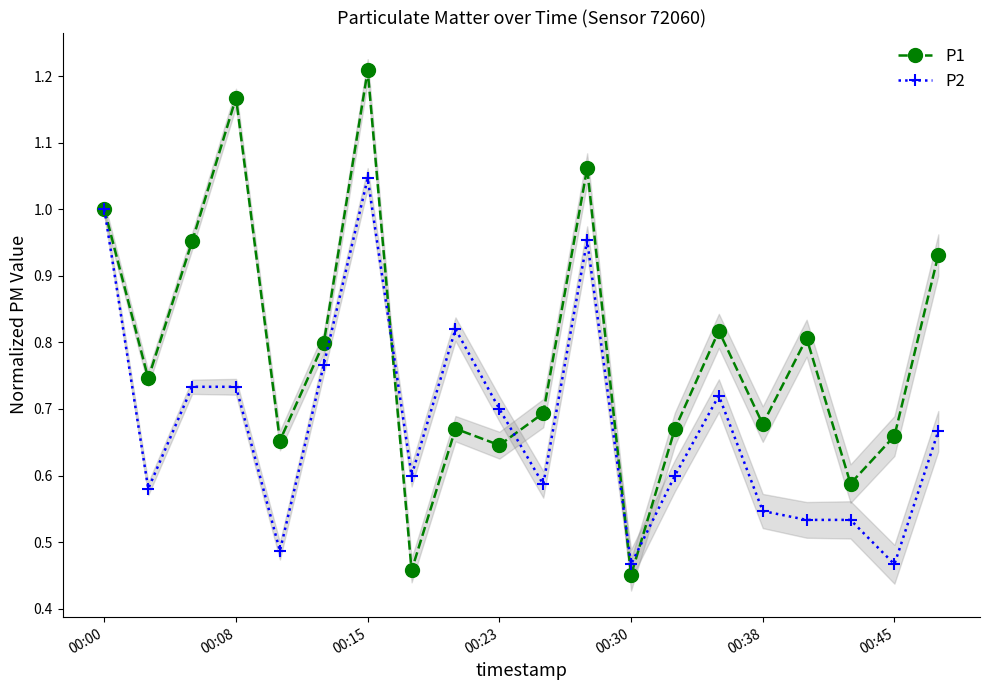

How many series are shown in this chart?

2